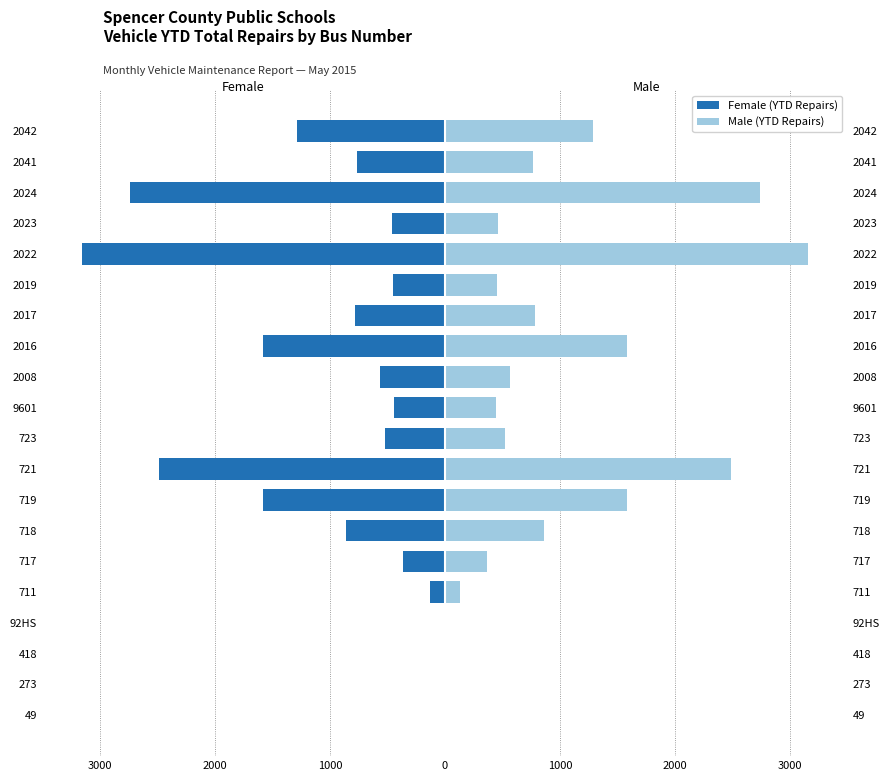

Rank the series at 719 from highest to lowest value.

Male (YTD Repairs), Female (YTD Repairs)